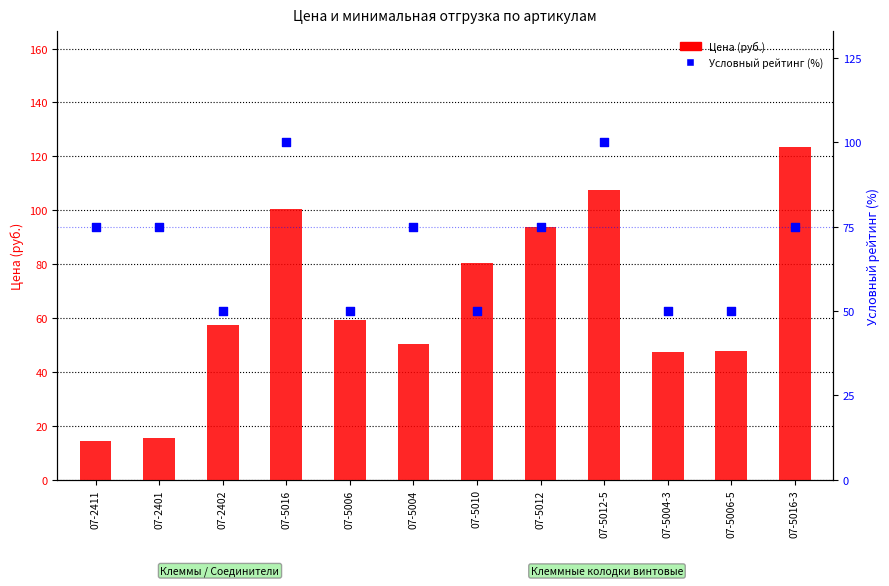

What are all the series names shown in the legend?

Цена (руб.), Условный рейтинг (%)